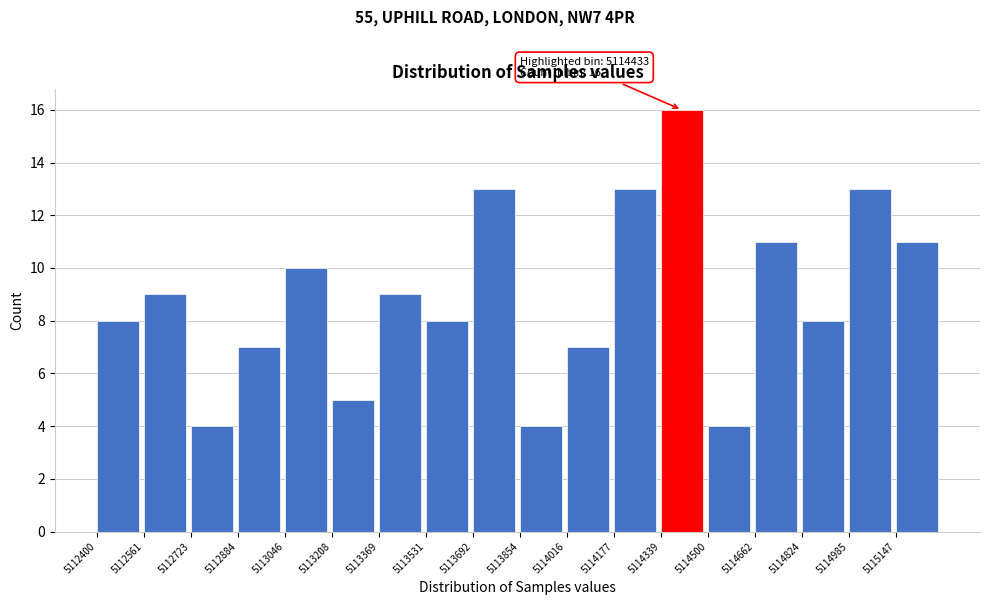

Which range on the x-axis has the tallest bar?

5114340 to 5114500